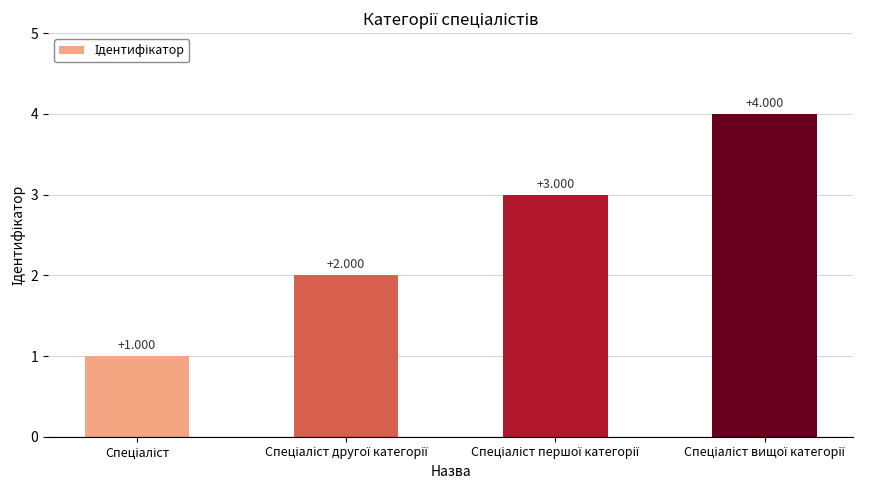

List the labels in order of value, largest first.

Спеціаліст вищої категорії, Спеціаліст першої категорії, Спеціаліст другої категорії, Спеціаліст